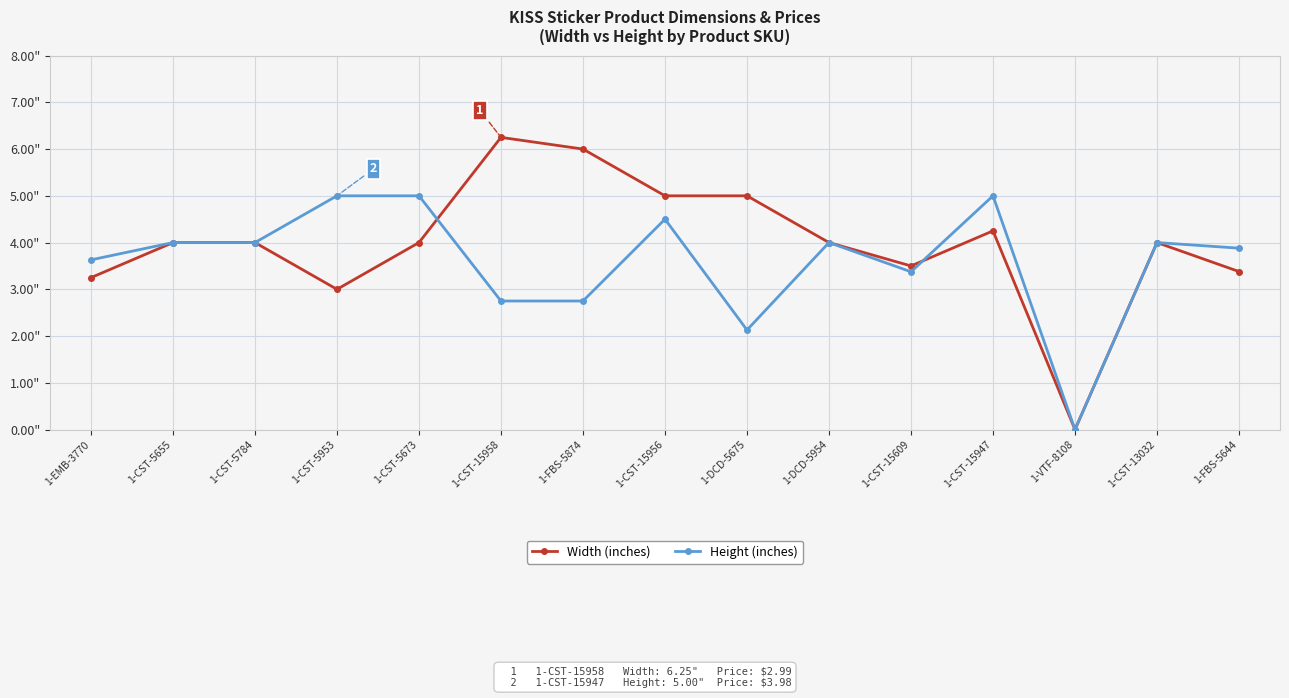

At how many categories does at least one series exceed 0?

14